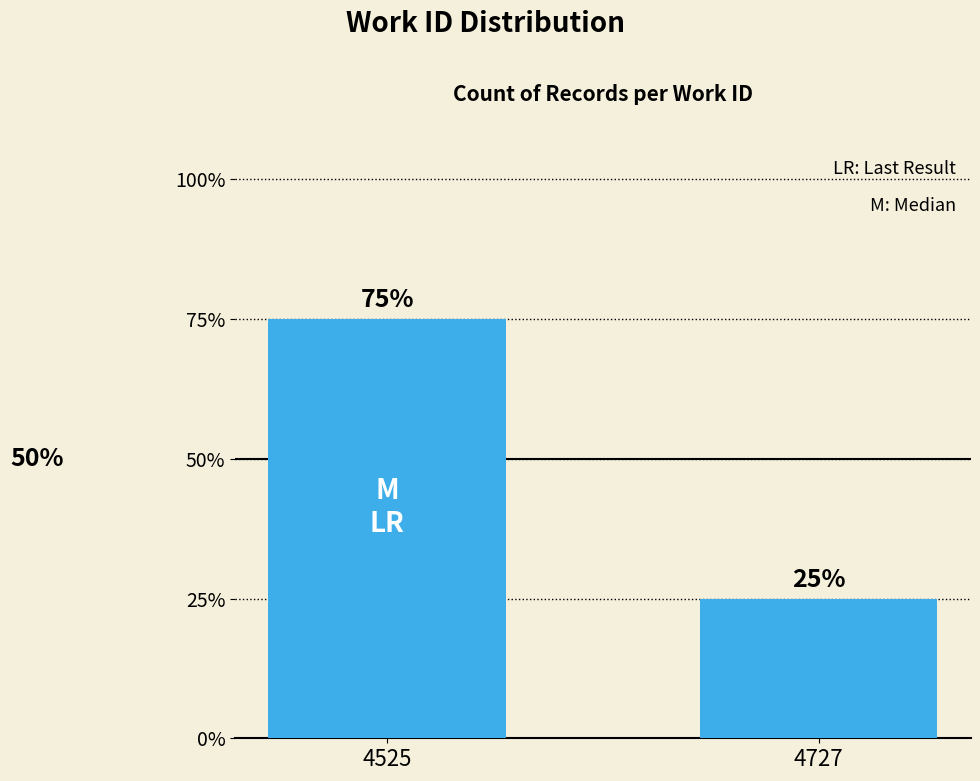

Does the chart contain any negative values?

No